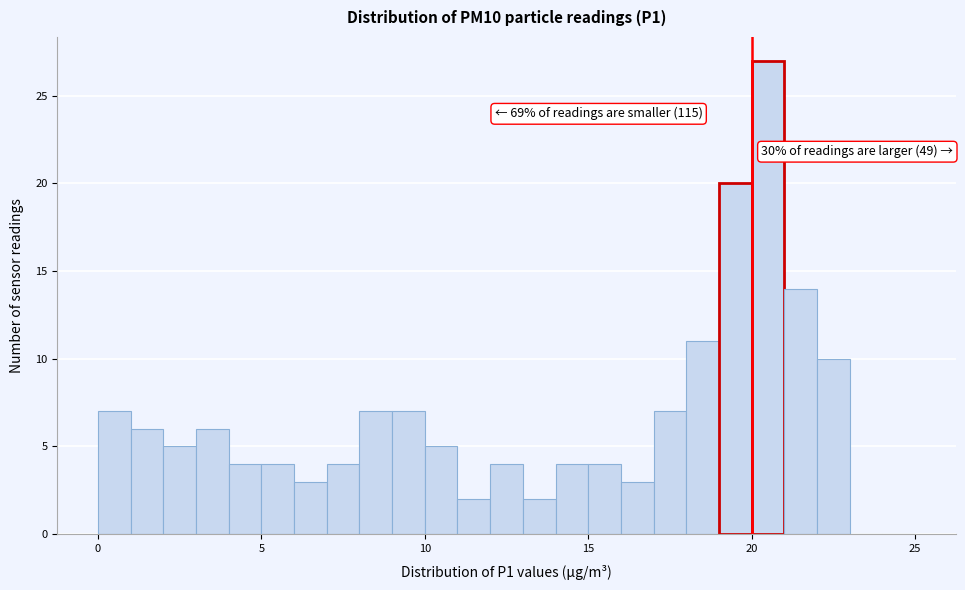

Read against the x-axis, roughly where is the centre of the tallest bar?

20.5